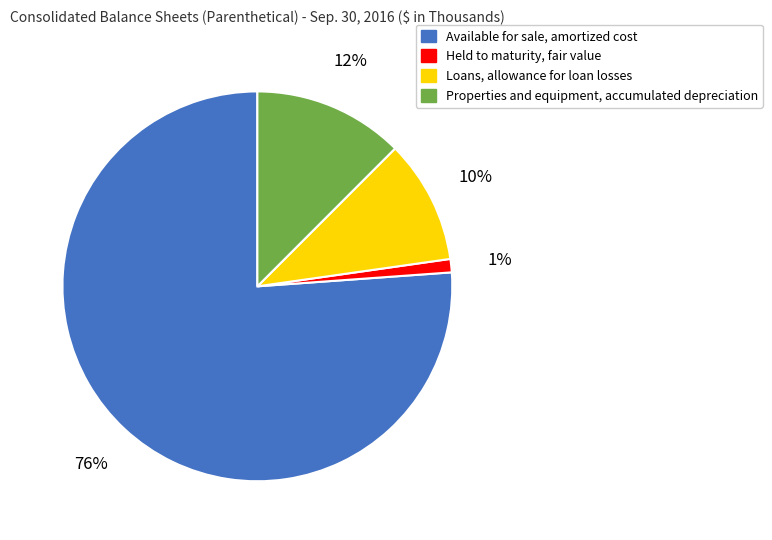

Combined, do Available for sale, amortized cost and Held to maturity, fair value account for over 50%?

Yes